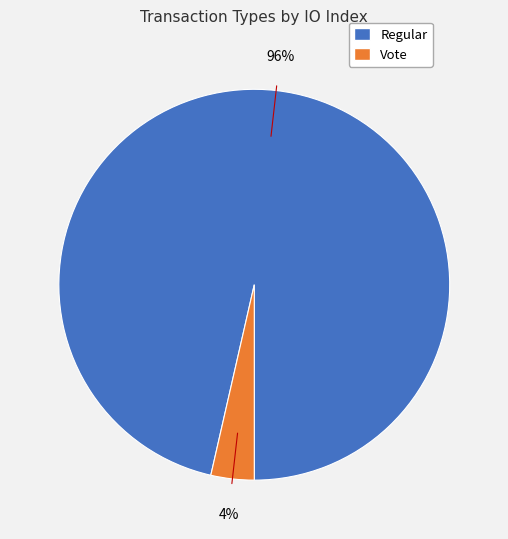

Which category has the biggest portion of the pie?

Regular